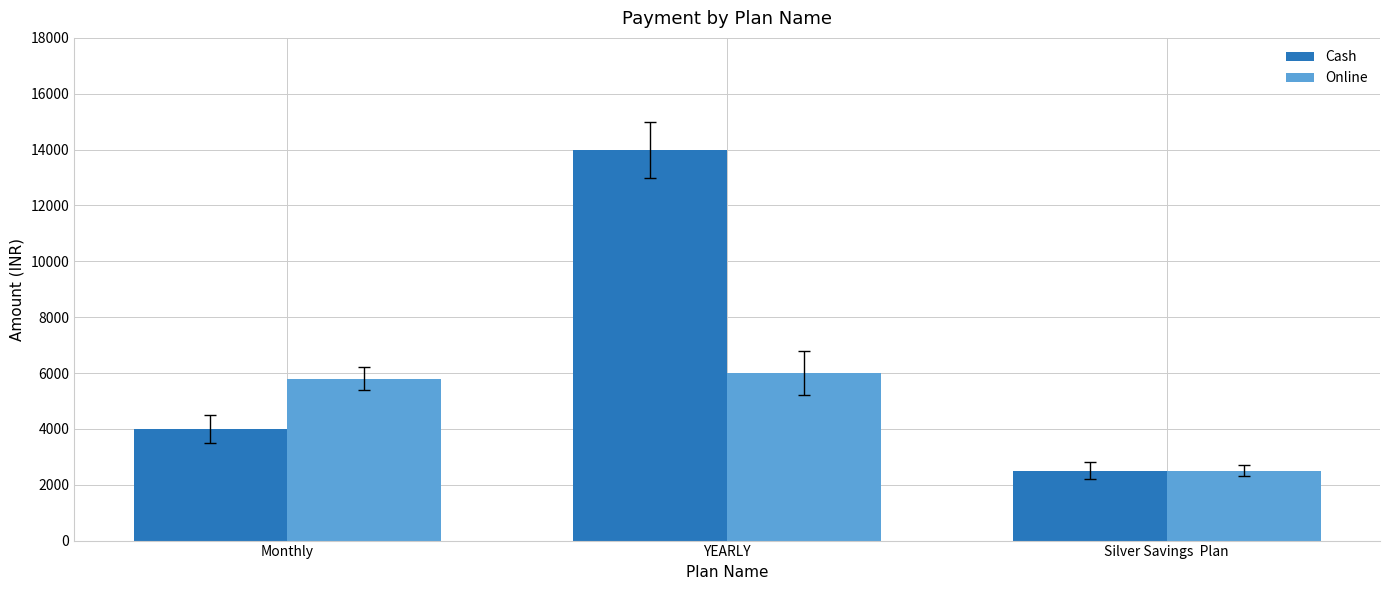

What is the approximate value of Cash at Silver Savings  Plan, to the nearest 100?

2500